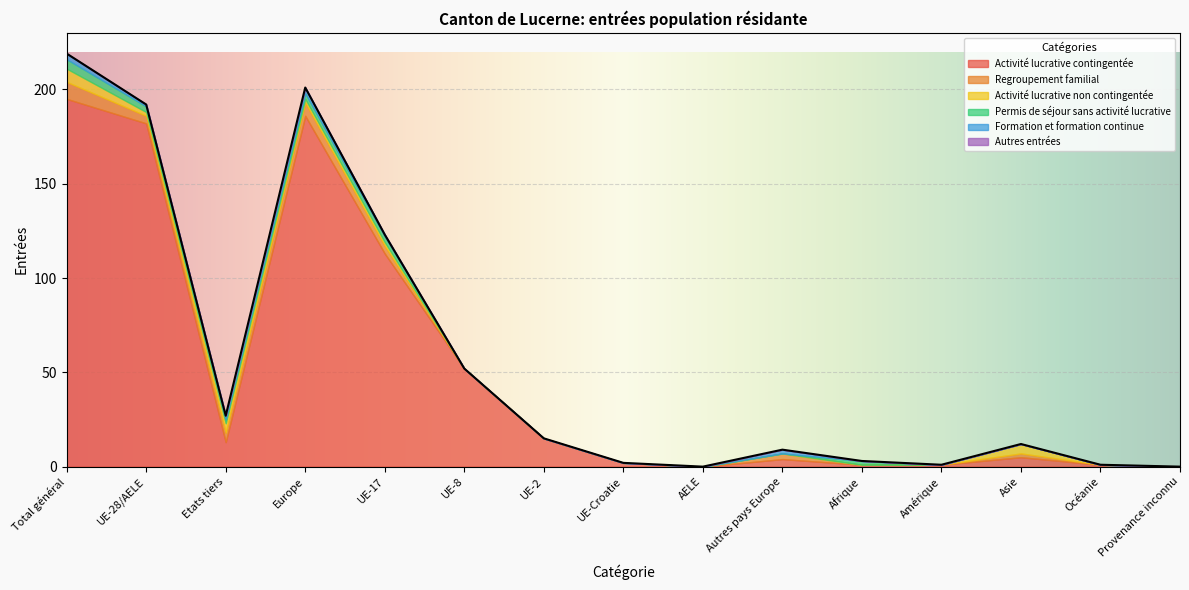

At how many categories does at least one series exceed 7?

7